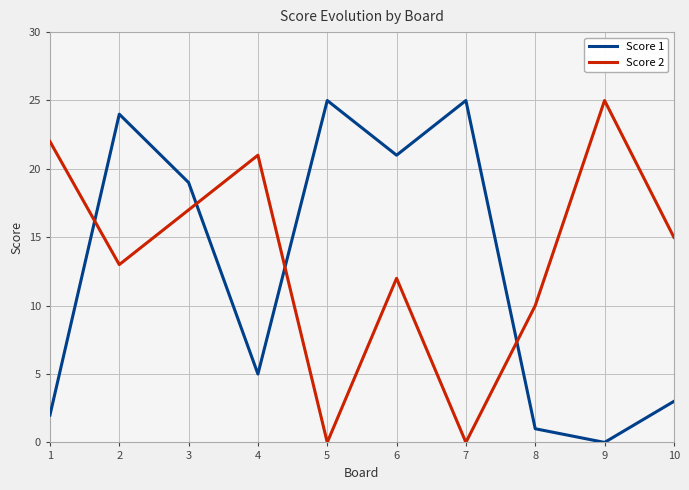

At which category does Score 2 reach its first local valley?

2